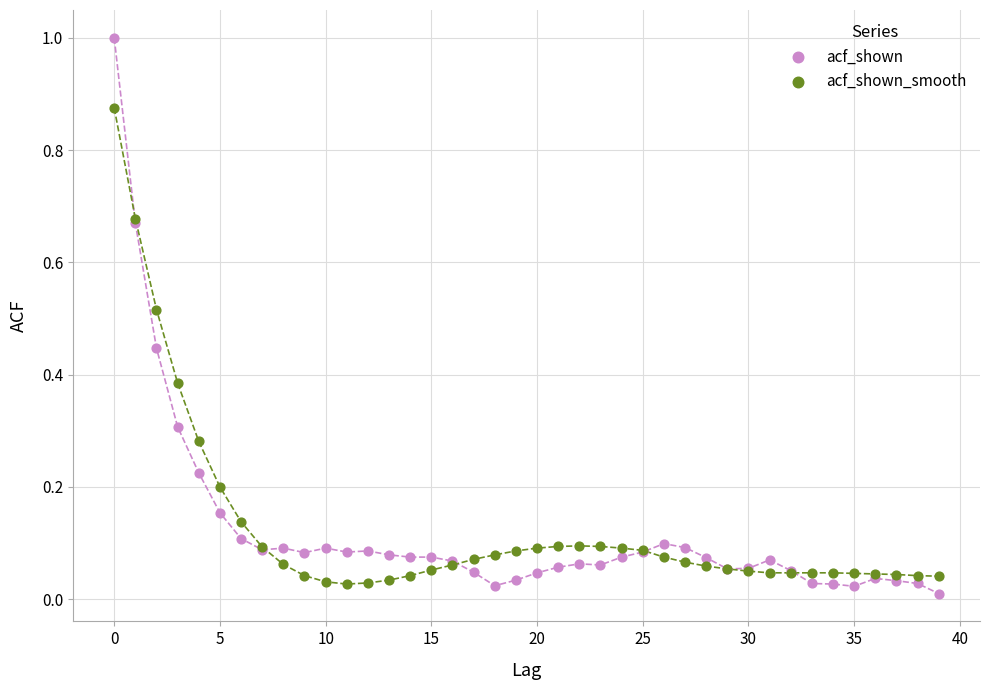

Which series contains the highest Y value?

acf_shown